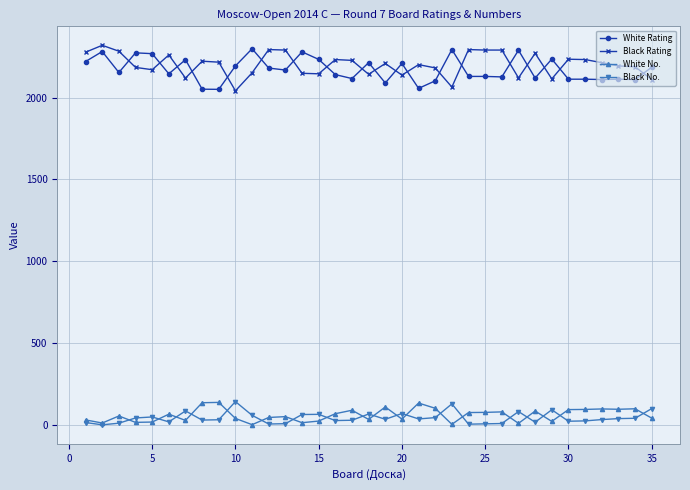

True or false: White Rating and Black No. cross at least once.

False